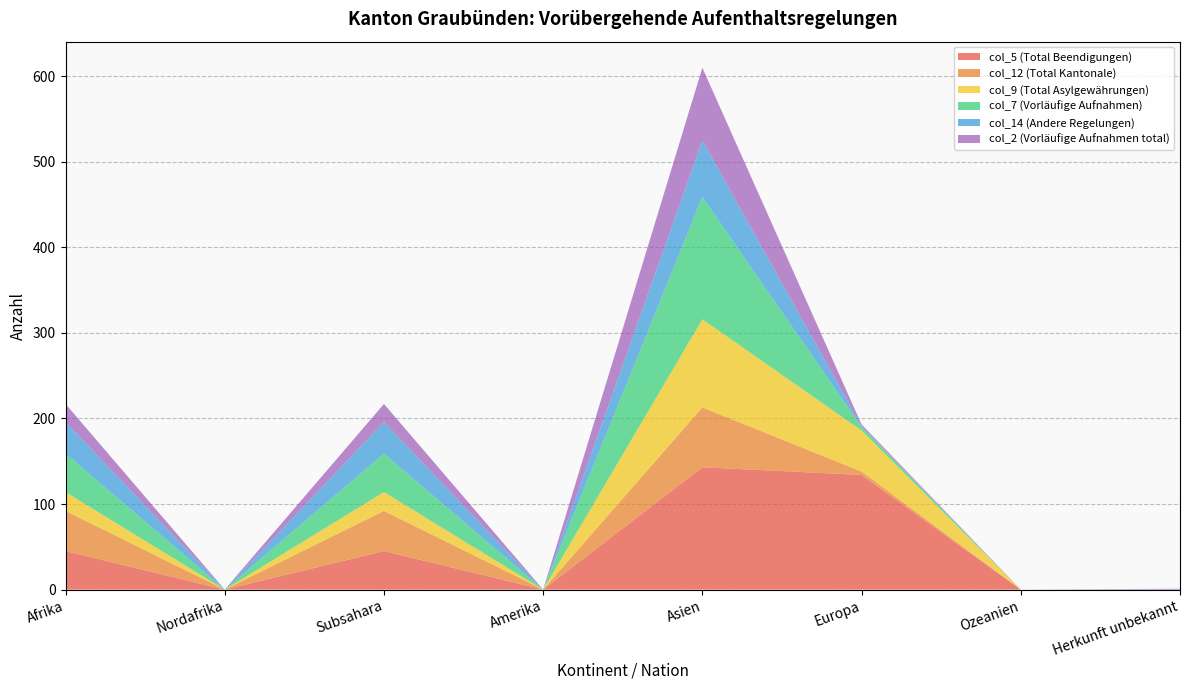

Reading left to right, transcribe all the data shown in this chart.

col_5 (Total Beendigungen): 45	0	45	0	143	134	0	0
col_12 (Total Kantonale): 47	0	47	0	70	4	0	0
col_9 (Total Asylgewährungen): 22	0	22	0	103	48	0	0
col_7 (Vorläufige Aufnahmen): 45	0	45	0	143	4	0	0
col_14 (Andere Regelungen): 37	0	37	0	66	1	0	0
col_2 (Vorläufige Aufnahmen total): 21	0	21	0	85	2	0	1